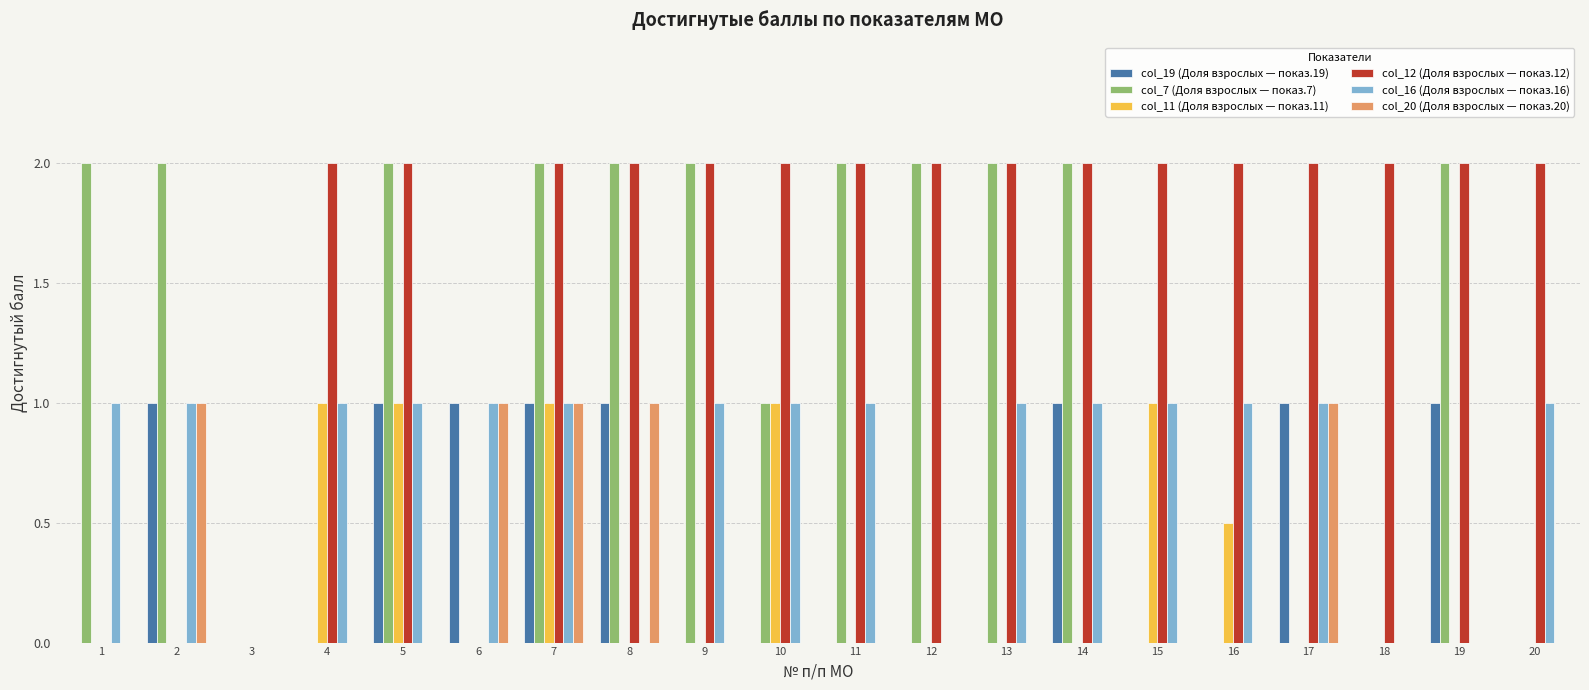

Which series changed the most between 11 and 12?

col_16 (Доля взрослых — показ.16)